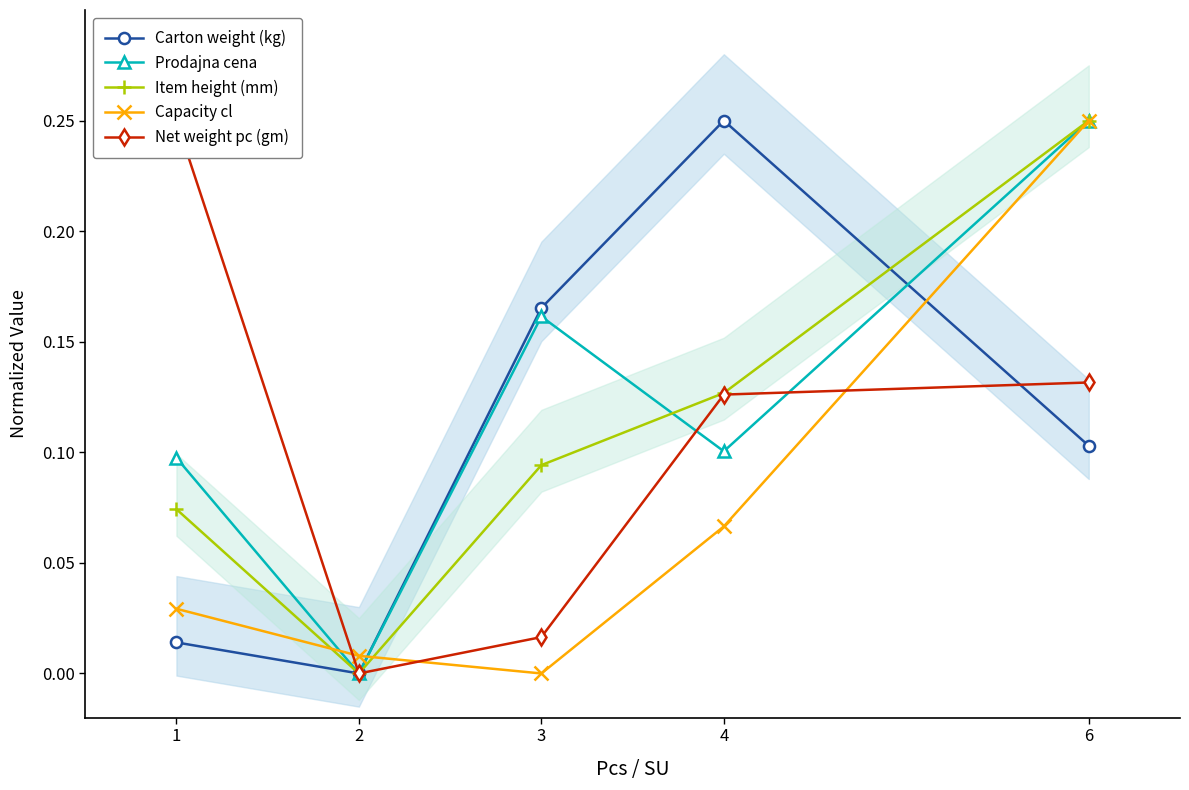

Which has a higher value, 6 or 3?

3